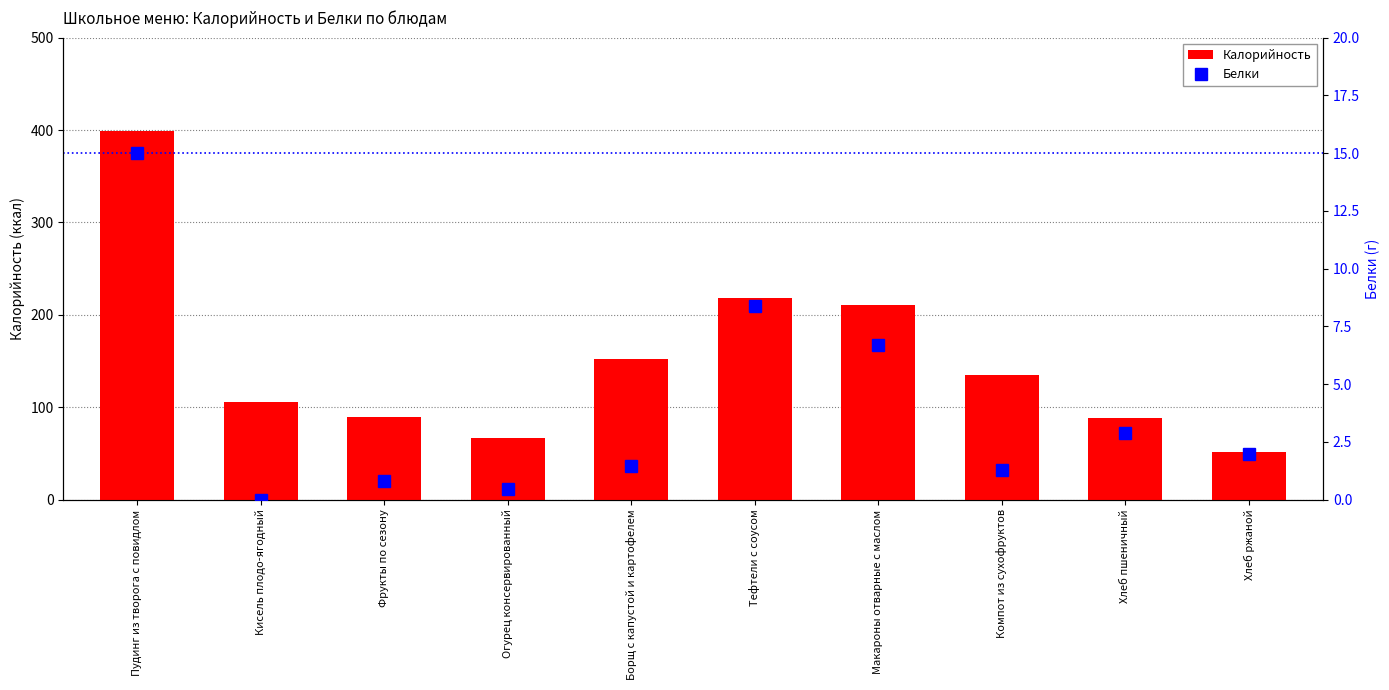

True or false: Белки has a value of 0.2 at Огурец консервированный.

False